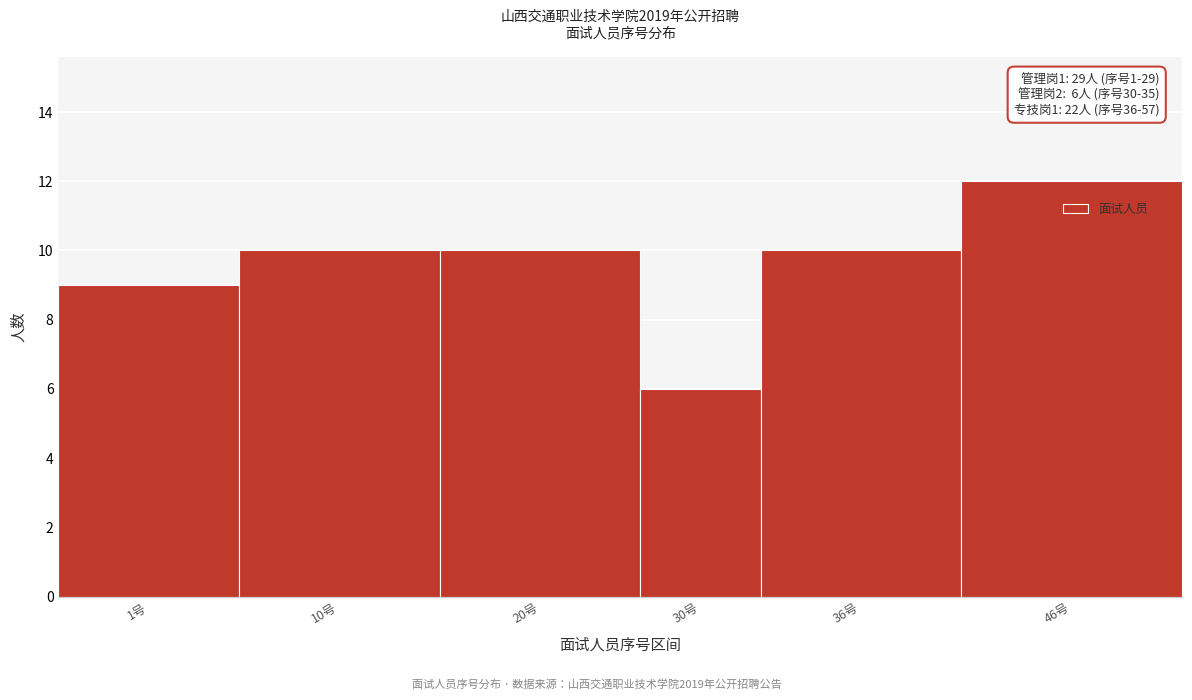

Reading left to right, list all the values displayed in this chart.

9	10	10	6	10	12